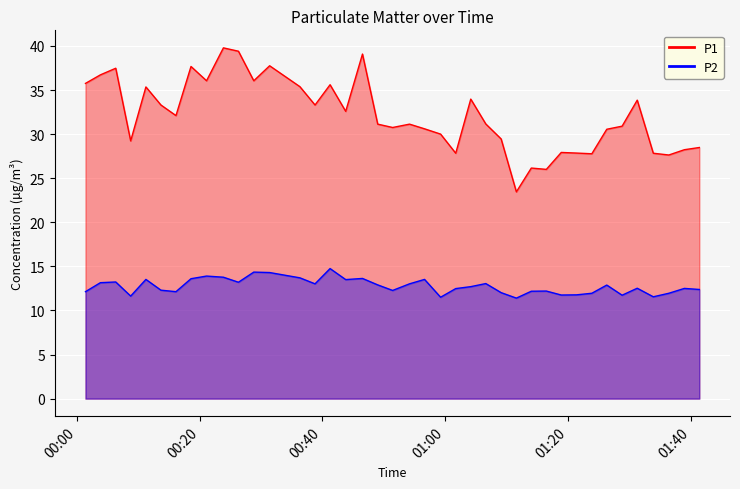

True or false: P2 has a value of 18.7 at 2023-10-13T00:49:01.

False